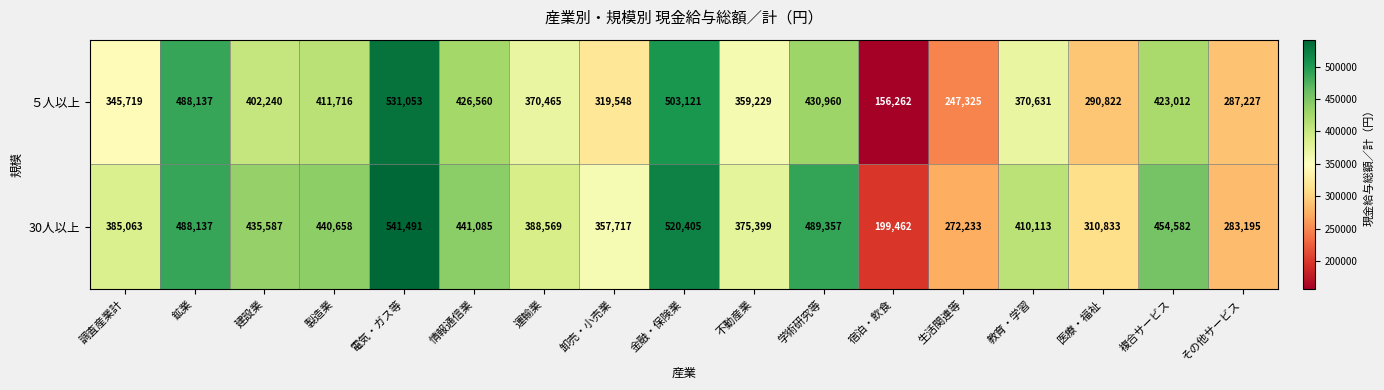

What is the average value of the 30人以上 series?

399640